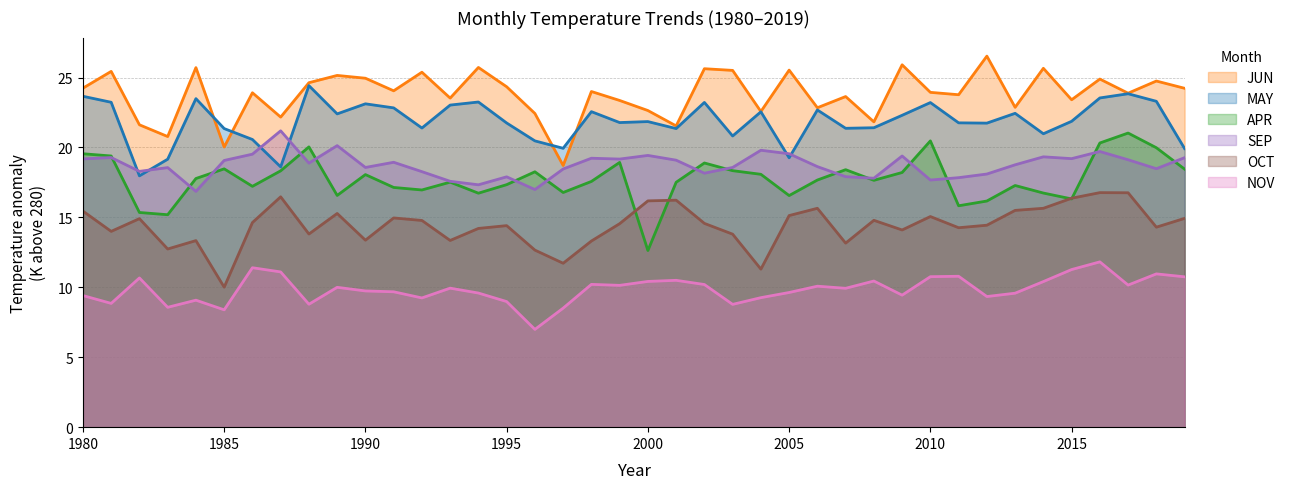

Where does the MAY series first go above 21?

1980